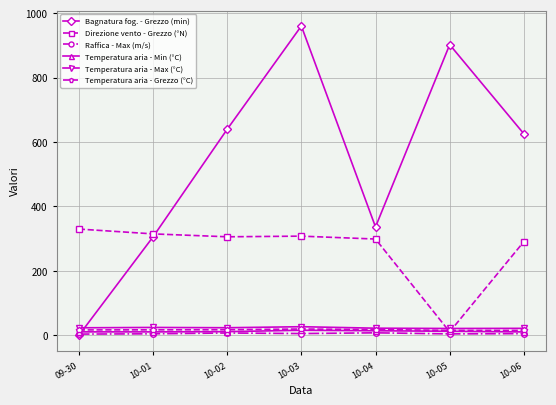

What position from the left is 10-06?

7